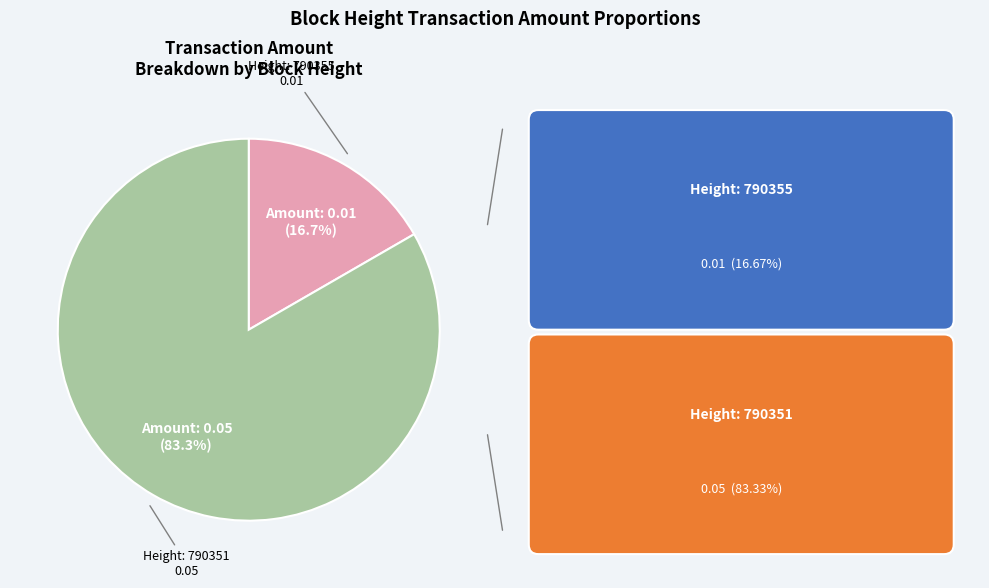

What is the total percentage of Height: 790355 and Height: 790351?

100.0%